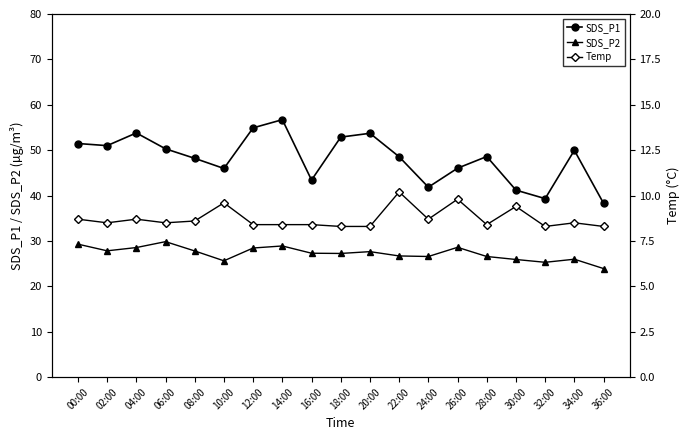

What is the difference between the highest and lowest values at 28:00?

40.2